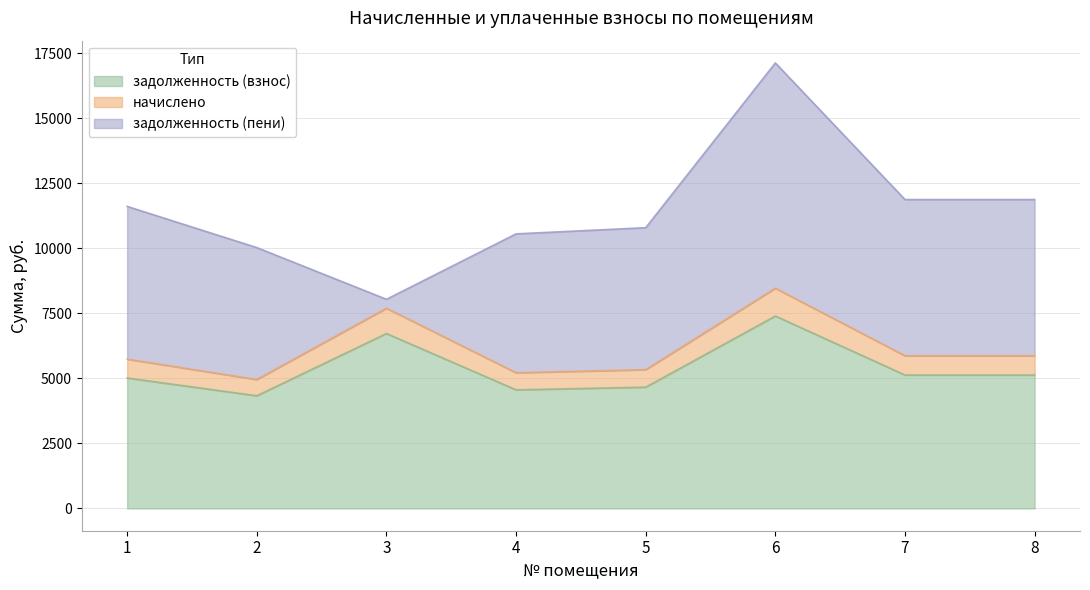

How many lines are shown in the chart?

3